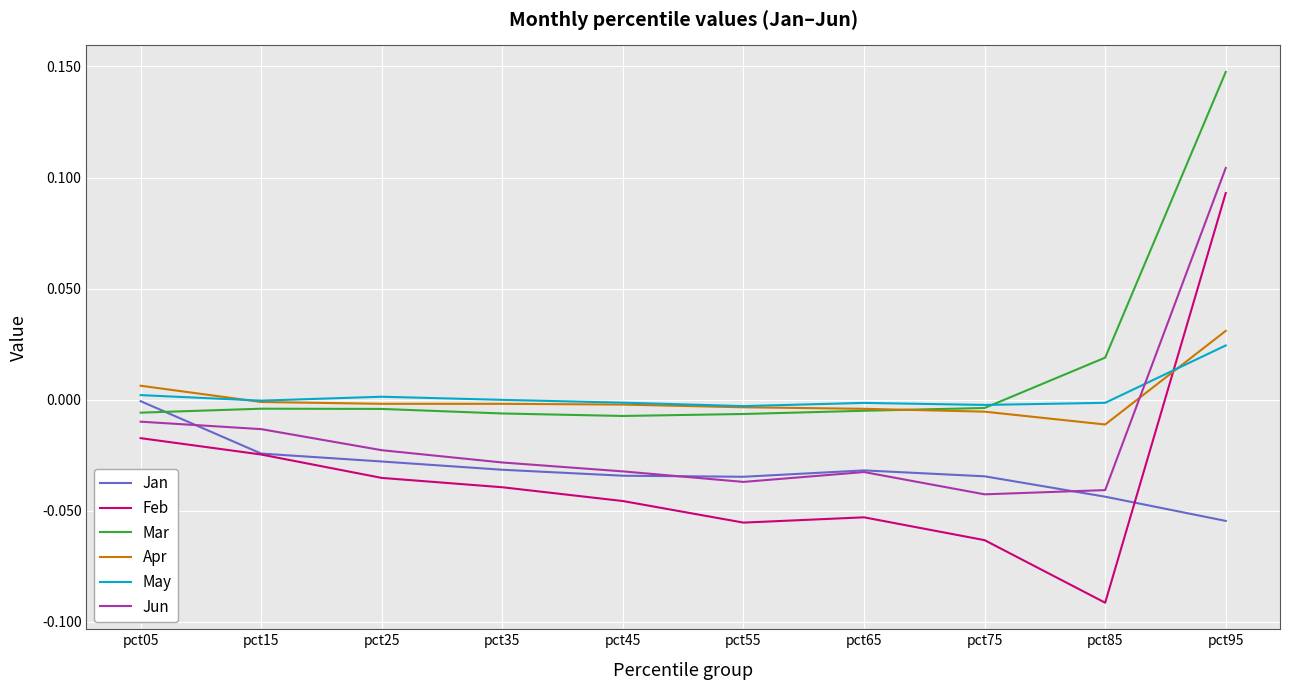

At which label does Feb reach its peak?

pct95